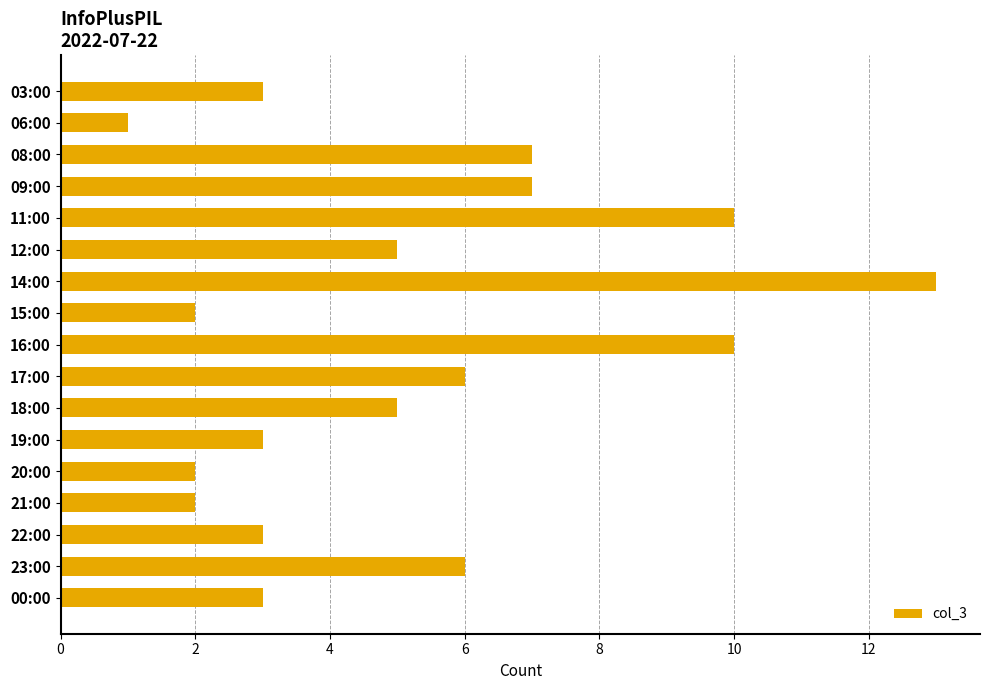

What is the difference between the maximum and minimum values?

12